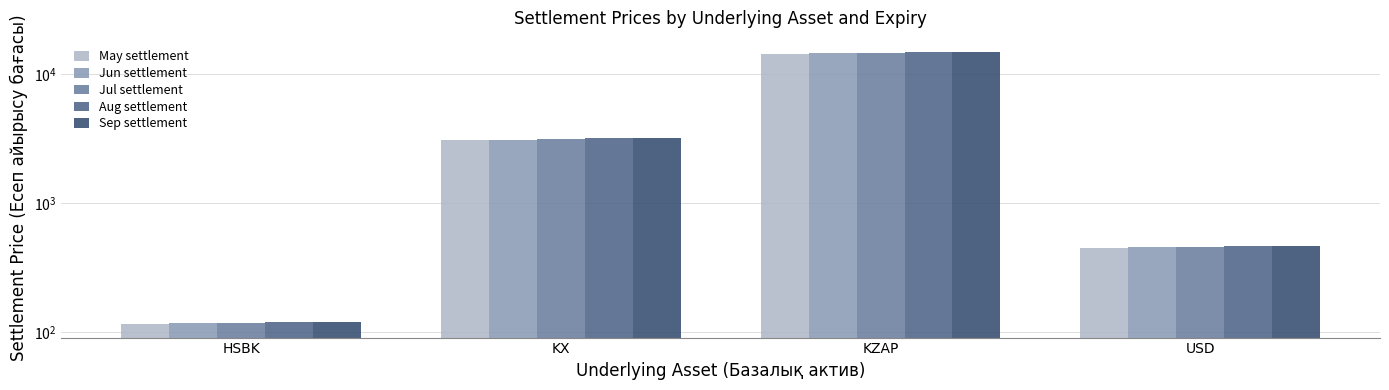

What is the label of the 2nd bar from the right?

KZAP